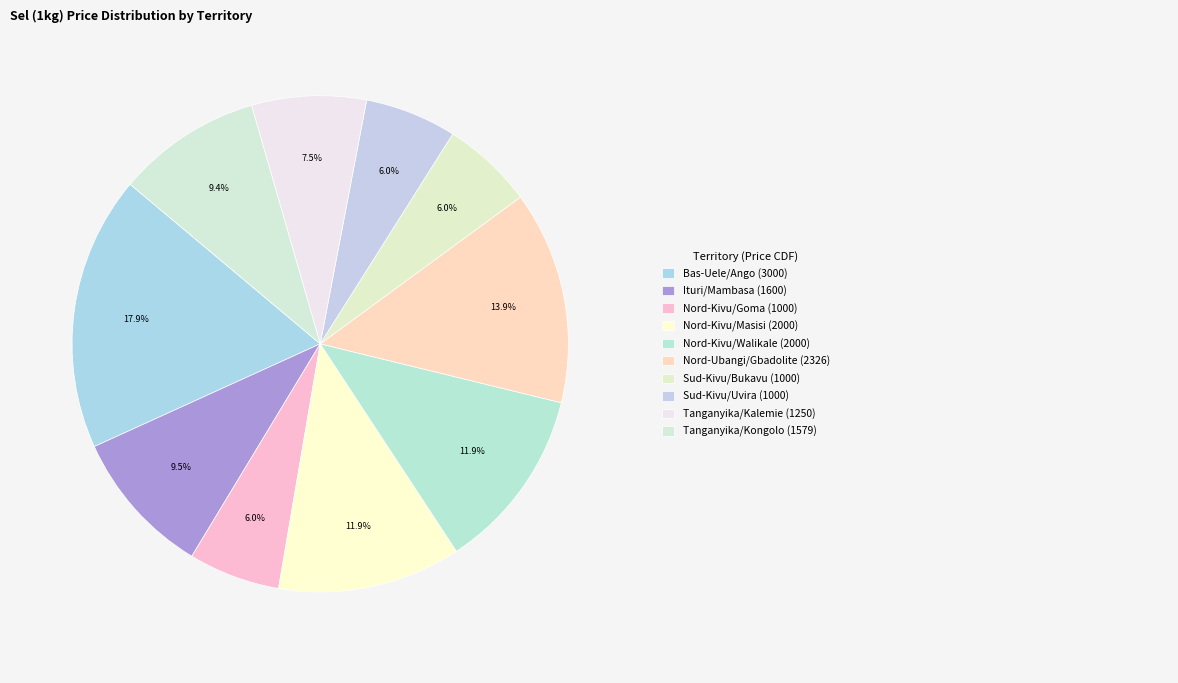

How many segments does this pie chart have?

10